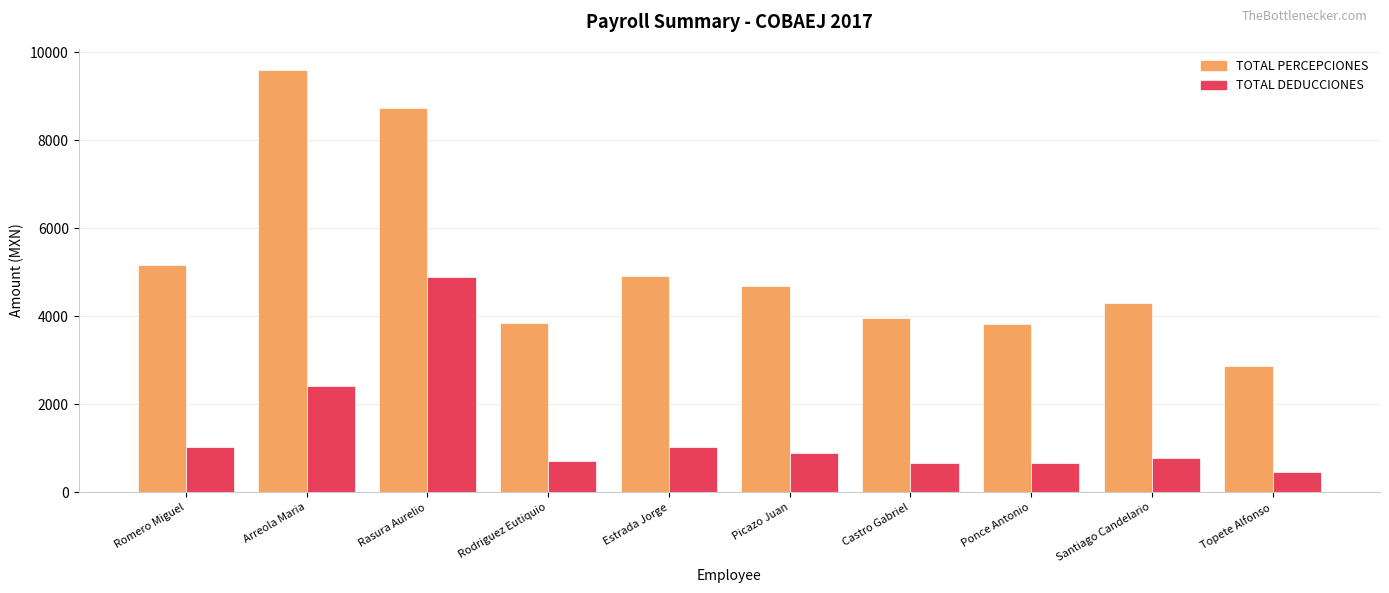

What is the difference between the highest and lowest values at Picazo Juan?

3805.0